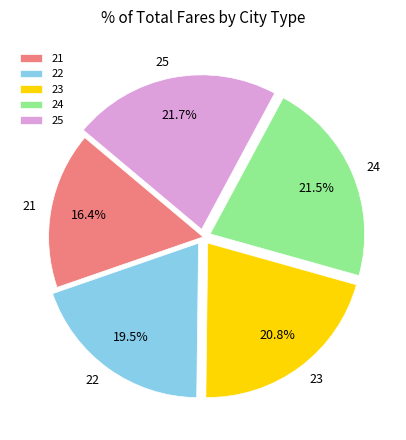

Which slice is the smallest?

21